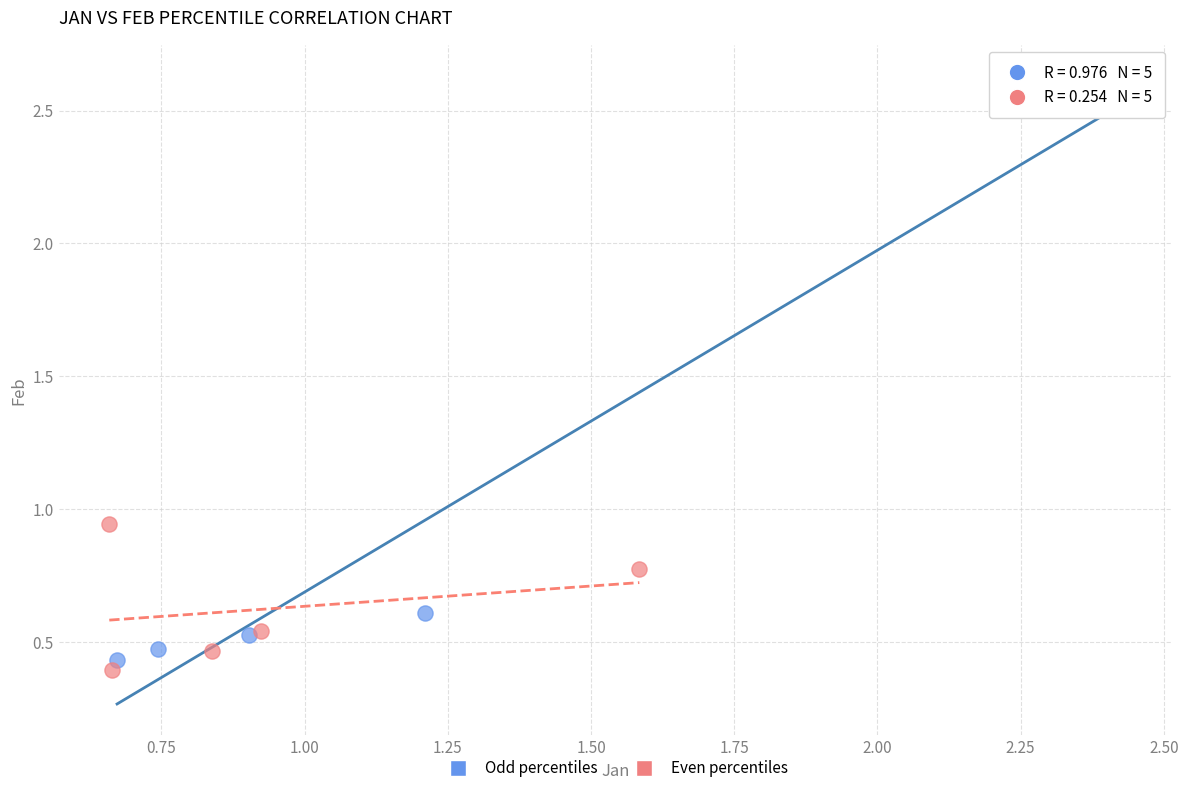

Which series has the largest Y range (max minus min)?

Odd percentiles